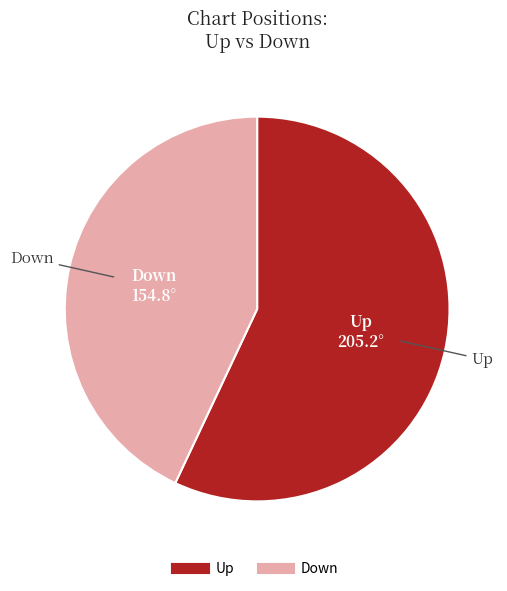

Is there a majority slice in this chart?

Yes